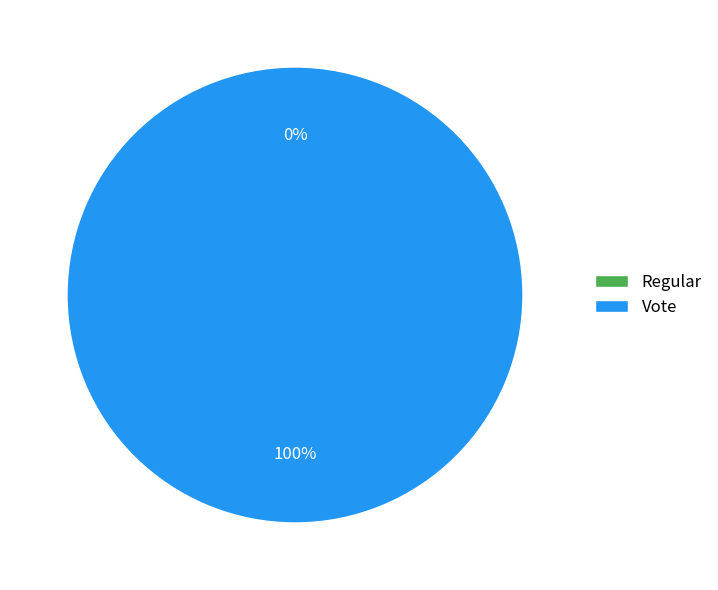

To the nearest percent, what is the combined percentage of Vote and Regular?

100%